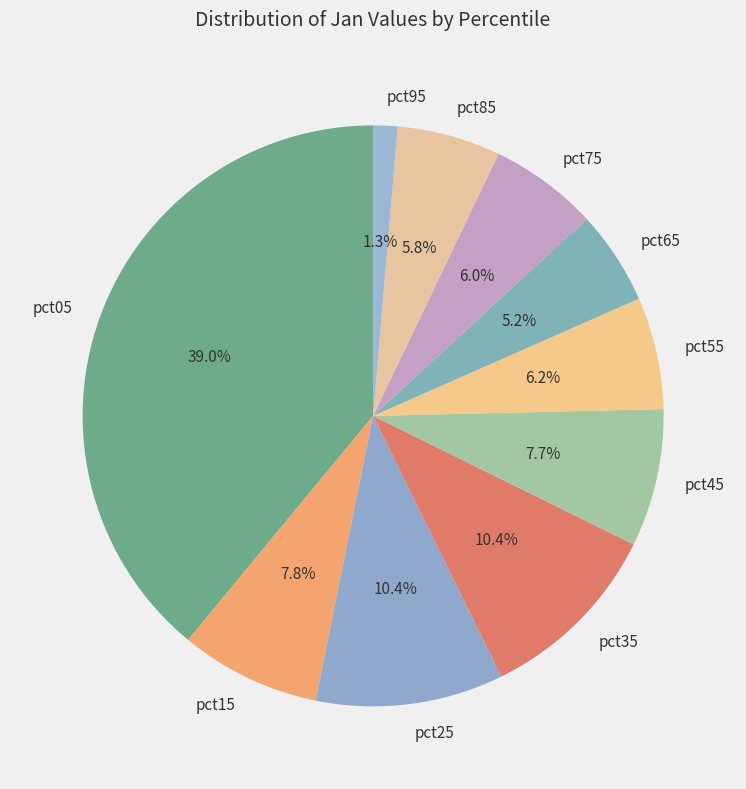

What percentage is the pct75 slice, to the nearest percent?

6%